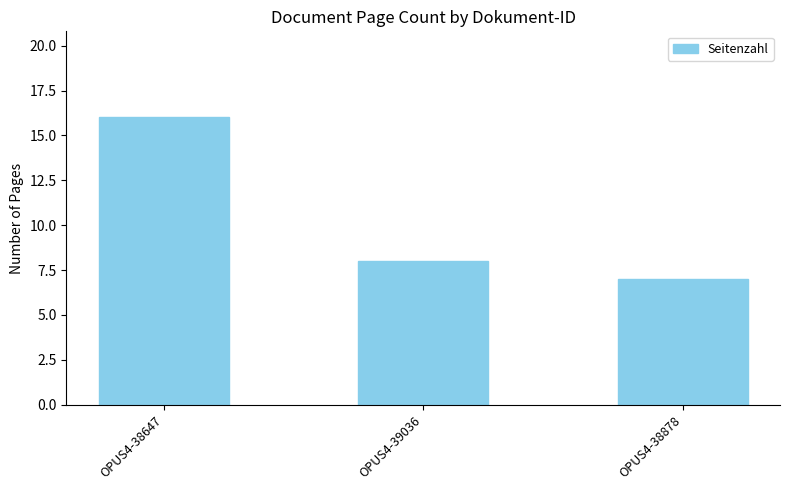

Which category has the lowest value across all series?

OPUS4-38878